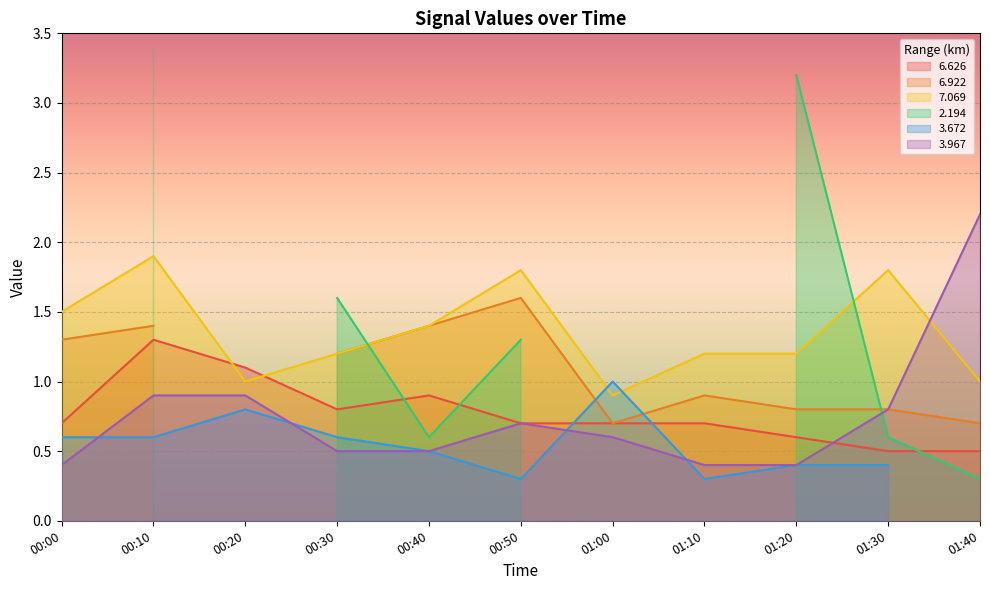

At how many categories does at least one series exceed 1?

10